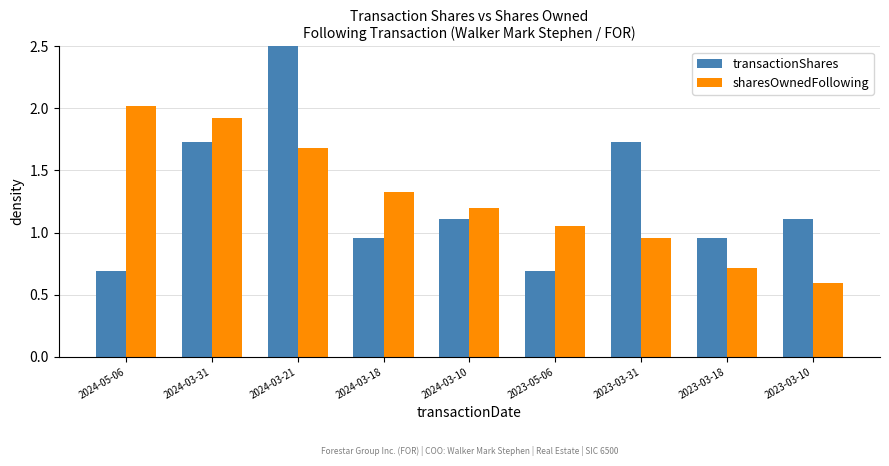

What is the label of the 2nd bar from the left?

2024-03-31